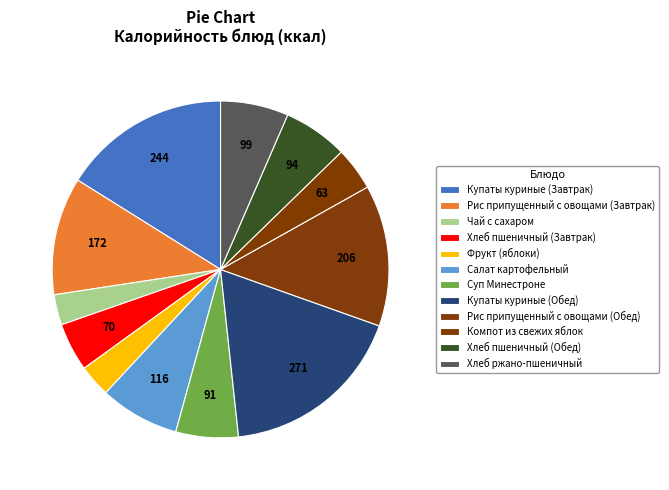

Count the number of slices in the pie.

12